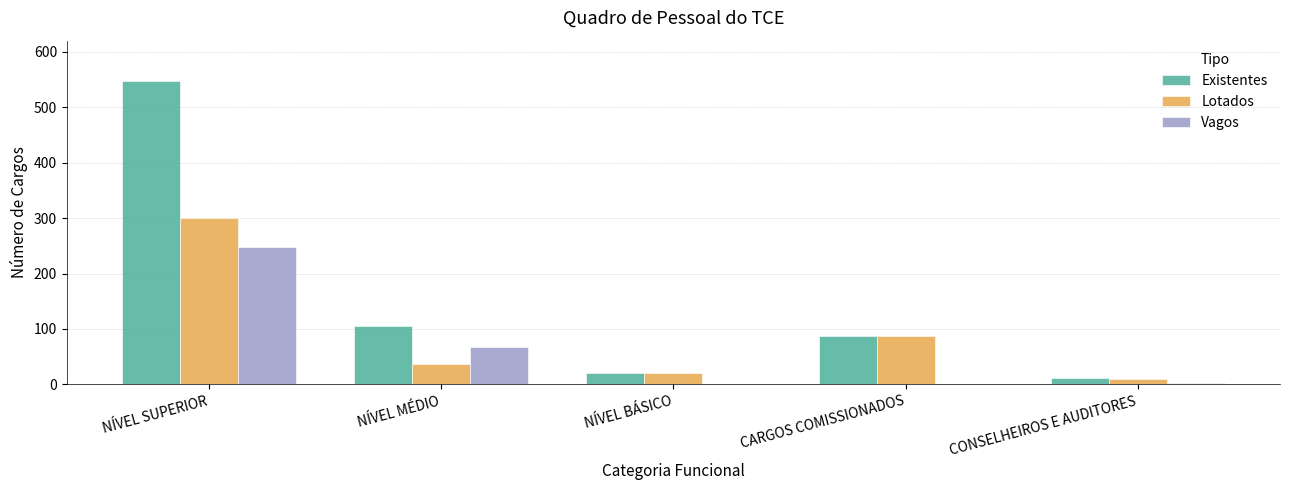

Which series has the widest spread of values?

Existentes